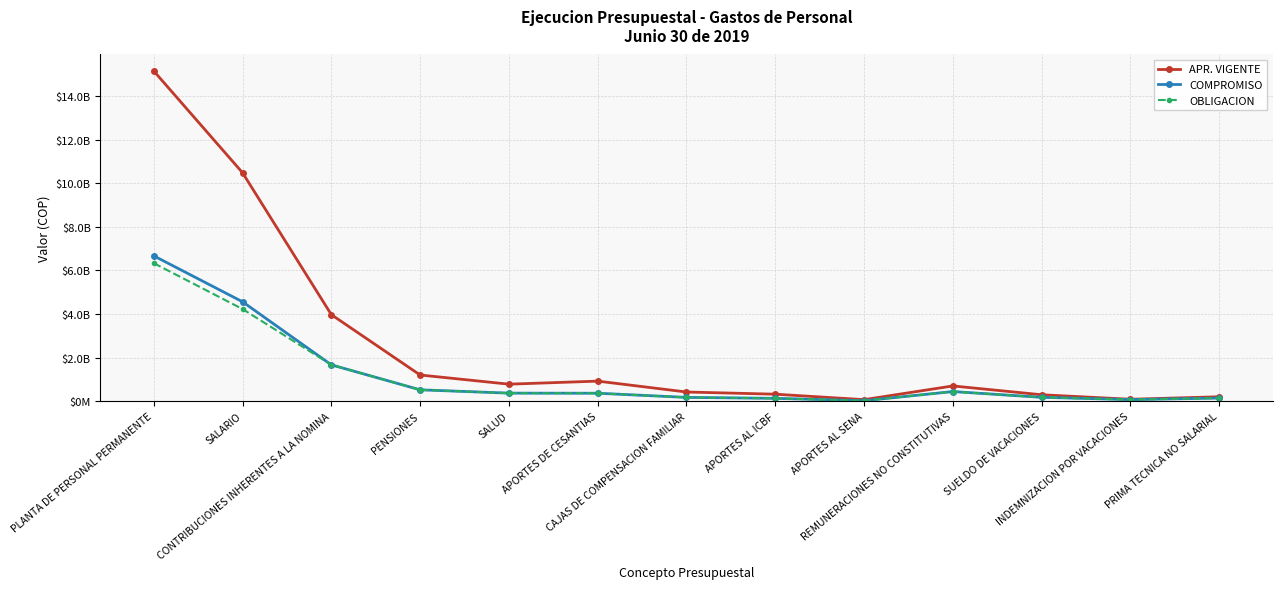

What are all the series names shown in the legend?

APR. VIGENTE, COMPROMISO, OBLIGACION